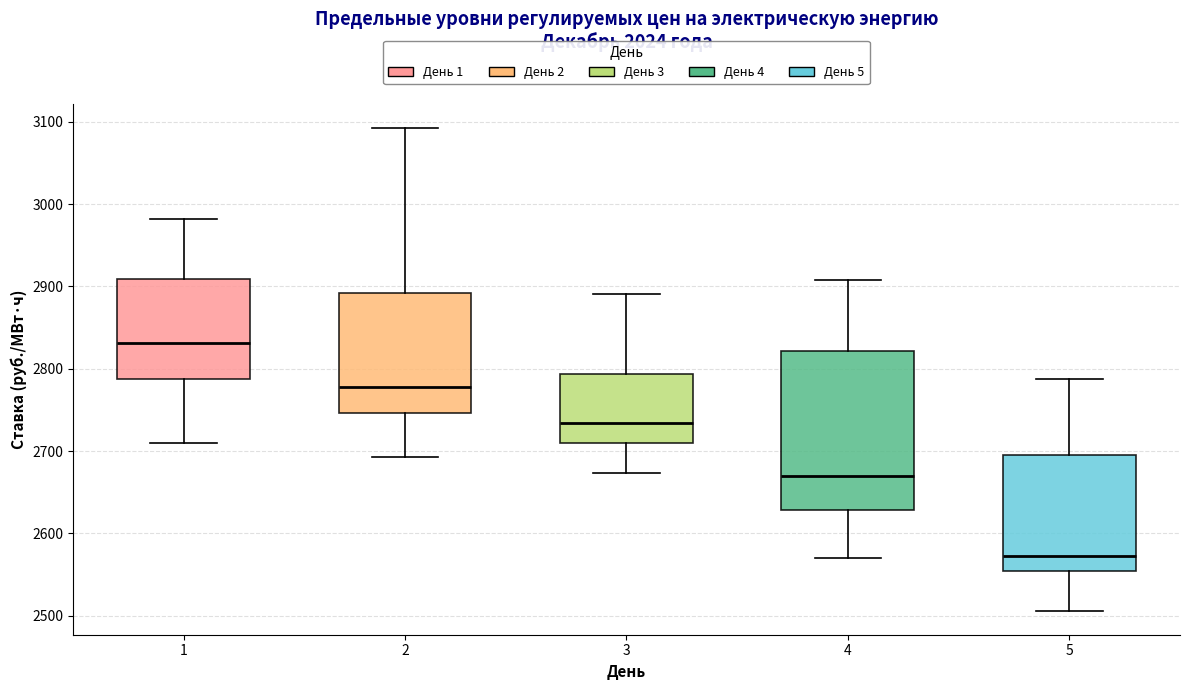

Comparing the boxes themselves (not the whiskers), which one is the tallest?

4